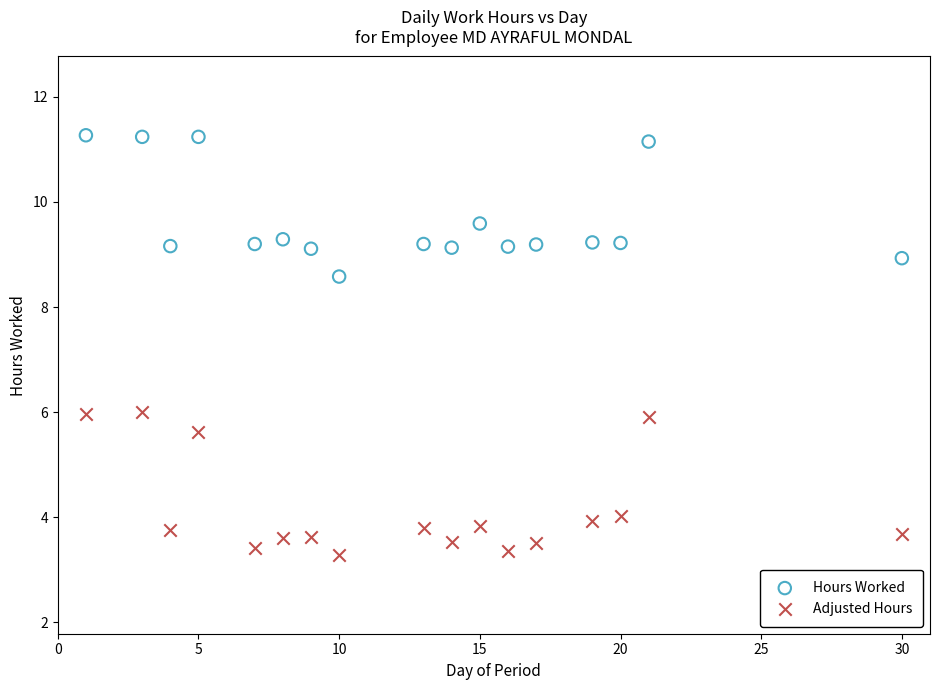

What is the X range (max minus min) for the scatter plot?

29.0